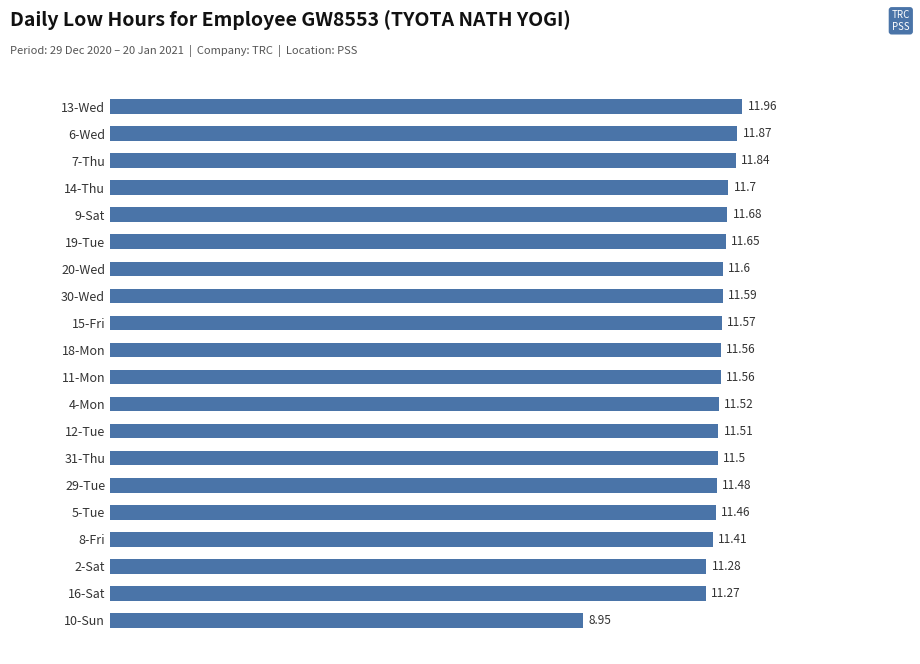

Approximately how many times larger is the value at 29-Tue compared to 18-Mon?

1.0